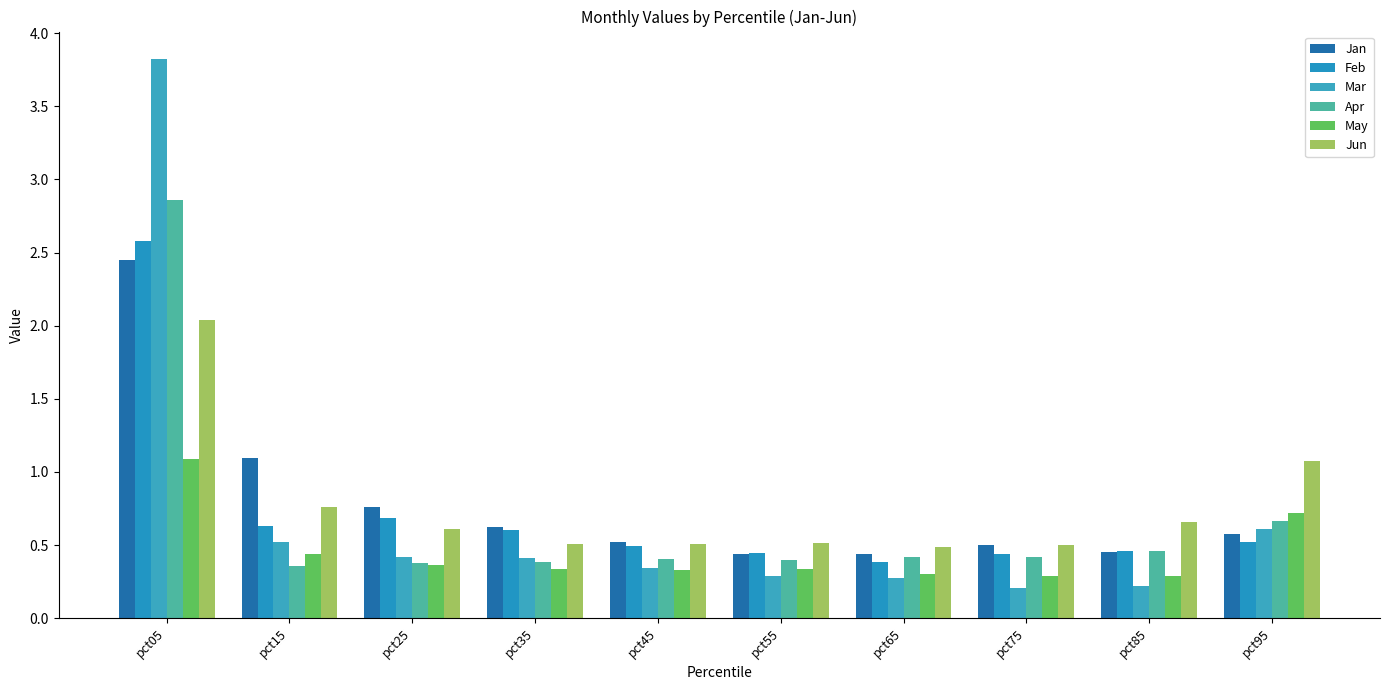

Where is Jan nearest to the value 1?

pct15